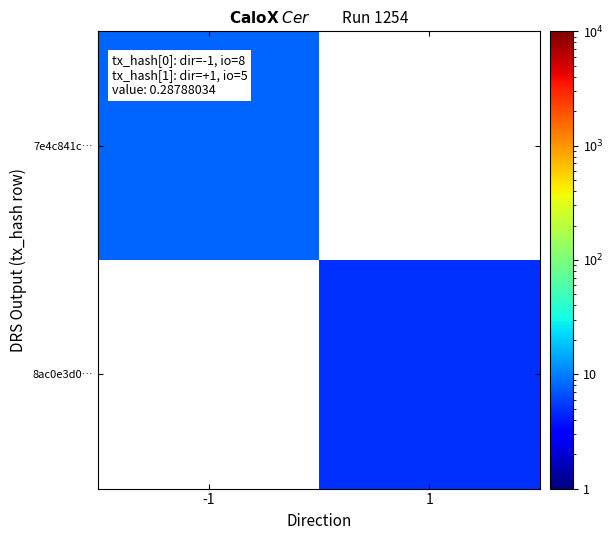

At which label is 7e4c841c… closest to 8?

-1